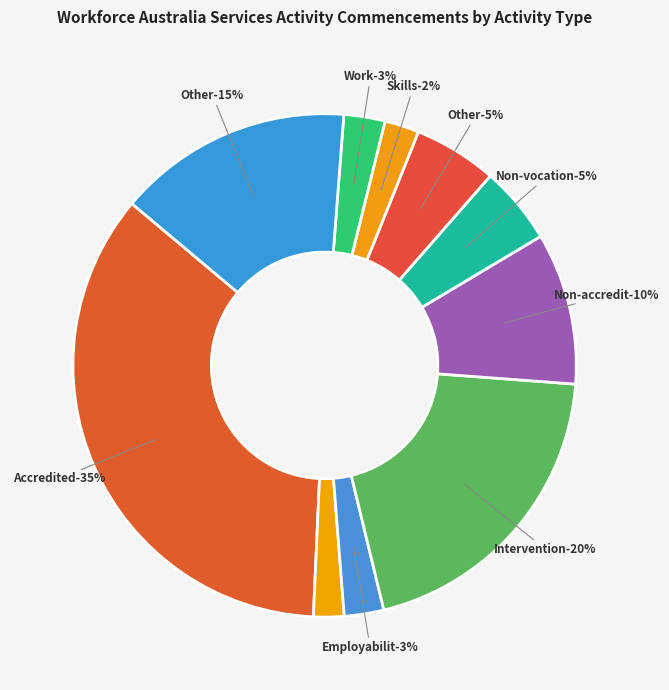

True or false: Employability Skills Training accounts for 1% of the total.

False